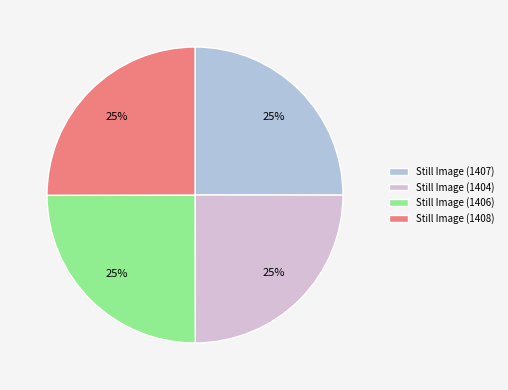

To the nearest percent, what percentage of the pie is Still Image (1408)?

25%